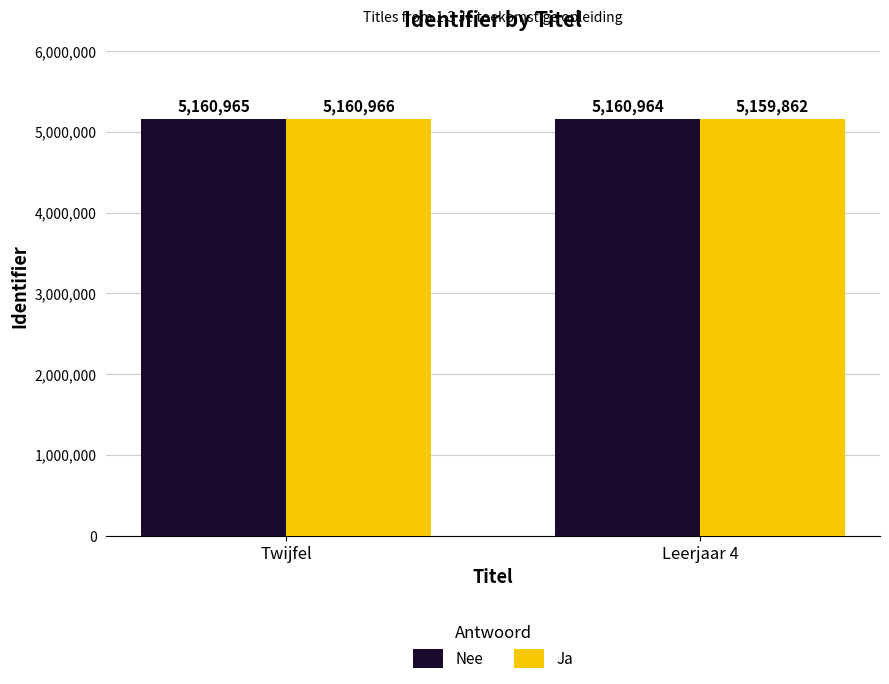

True or false: Nee has a value of 5160965 at Twijfel.

True